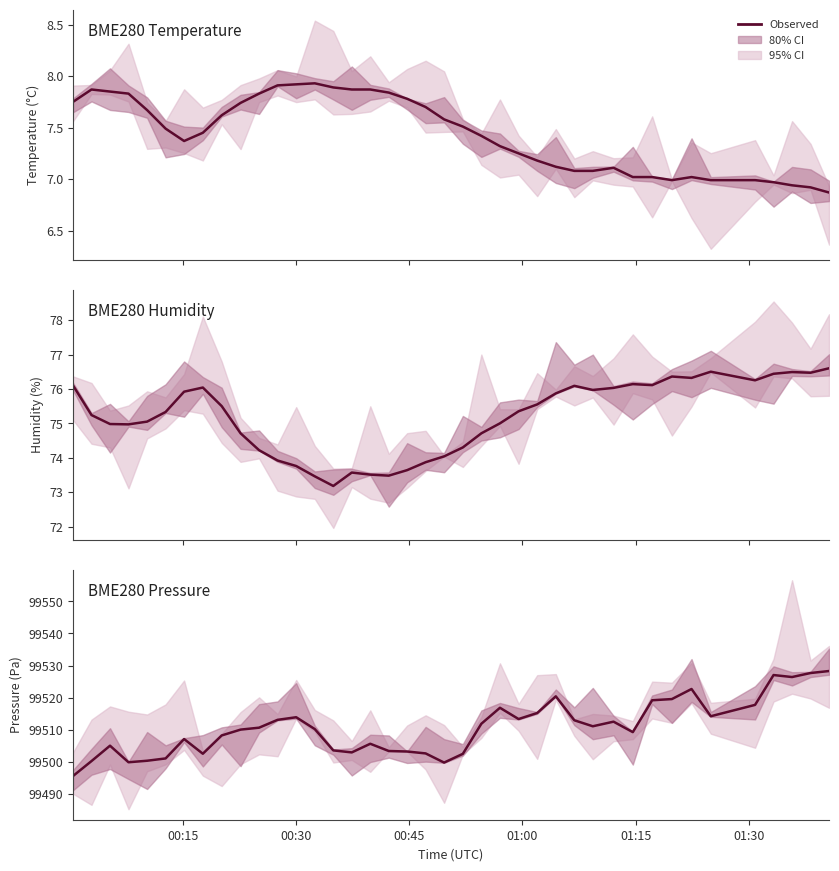

Reading left to right, transcribe all the data shown in this chart.

BME280 temperature: 7.8	7.9	7.8	7.8	7.7	7.5	7.4	7.5	7.6	7.7	7.8	7.9	7.9	7.9	7.9	7.9	7.9	7.8	7.8	7.7	7.6	7.5	7.4	7.3	7.2	7.2	7.1	7.1	7.1	7.1	7.0	7.0	7.0	7.0	7.0	7.0	7.0	6.9	6.9	6.9
BME280 humidity: 76.1	75.2	75.0	75.0	75.0	75.3	75.9	76.0	75.5	74.7	74.2	73.9	73.8	73.5	73.2	73.6	73.5	73.5	73.6	73.9	74.0	74.3	74.7	75.0	75.3	75.5	75.9	76.1	76.0	76.0	76.1	76.1	76.4	76.3	76.5	76.2	76.4	76.5	76.5	76.6
BME280 pressure: 99495.7	99500.3	99505.1	99499.9	99500.4	99501.1	99507.2	99502.6	99508.3	99510.1	99510.7	99513.1	99513.9	99510.2	99503.6	99503.0	99505.7	99503.4	99503.3	99502.7	99499.8	99502.6	99511.9	99516.9	99513.4	99515.2	99520.4	99513.0	99511.1	99512.6	99509.3	99519.2	99519.6	99522.7	99514.2	99517.8	99527.1	99526.4	99527.7	99528.3